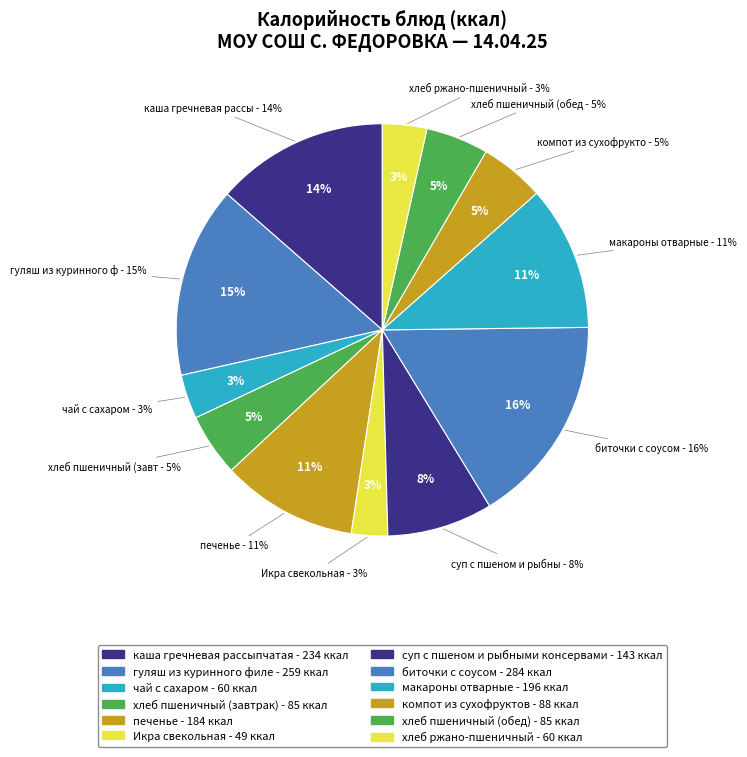

The макароны отварные slice represents 11% of the pie. True or false?

True